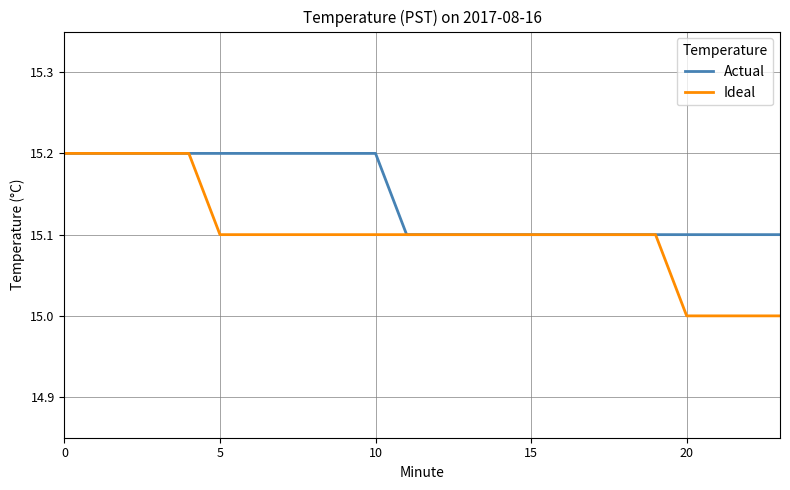

What is the minimum value for Actual?

15.1